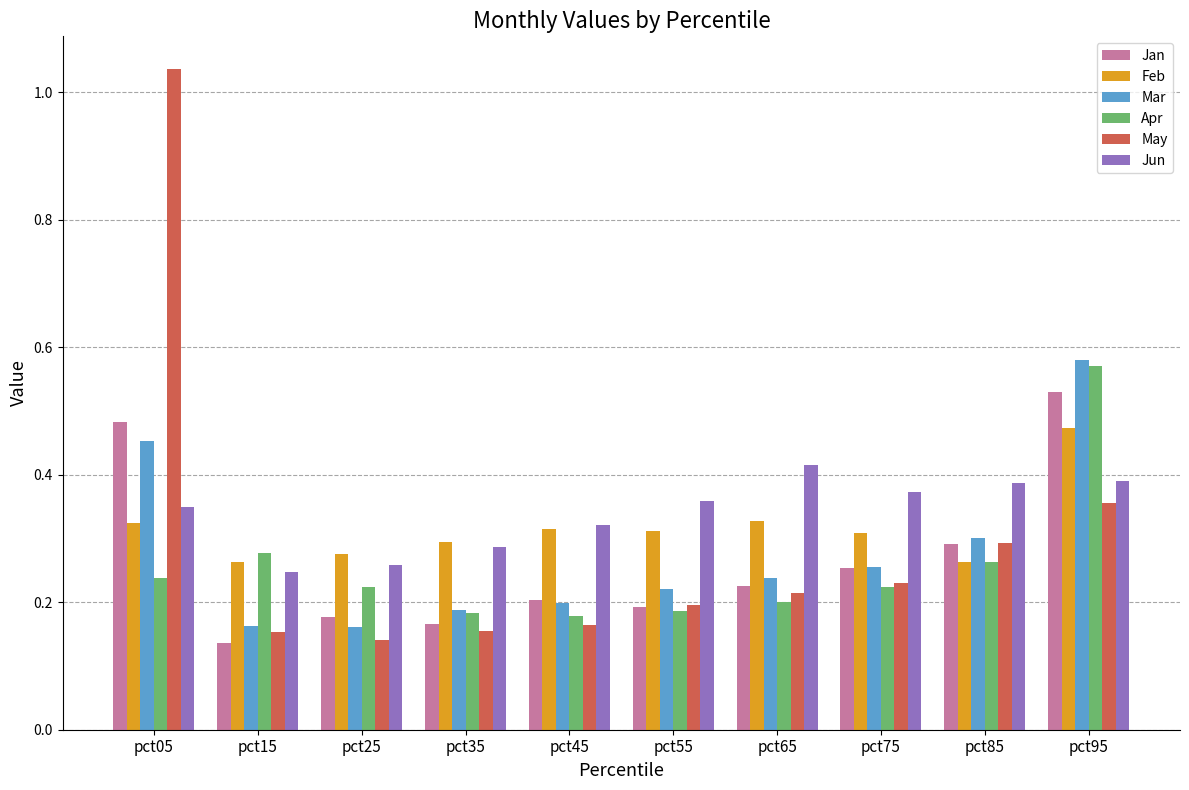

List the series in order of their peak value, lowest first.

Jun, Feb, Jan, Apr, Mar, May